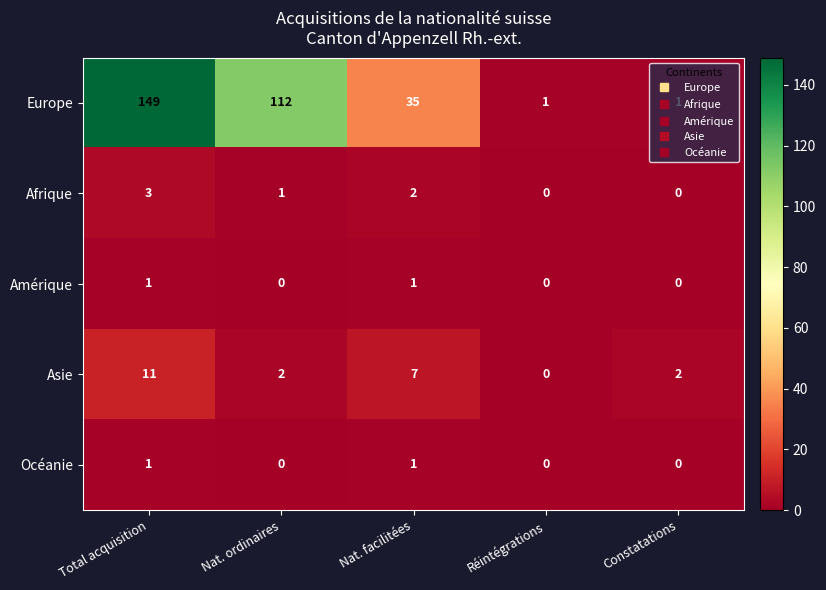

Count the Amérique values in the range 0 to 1.

5